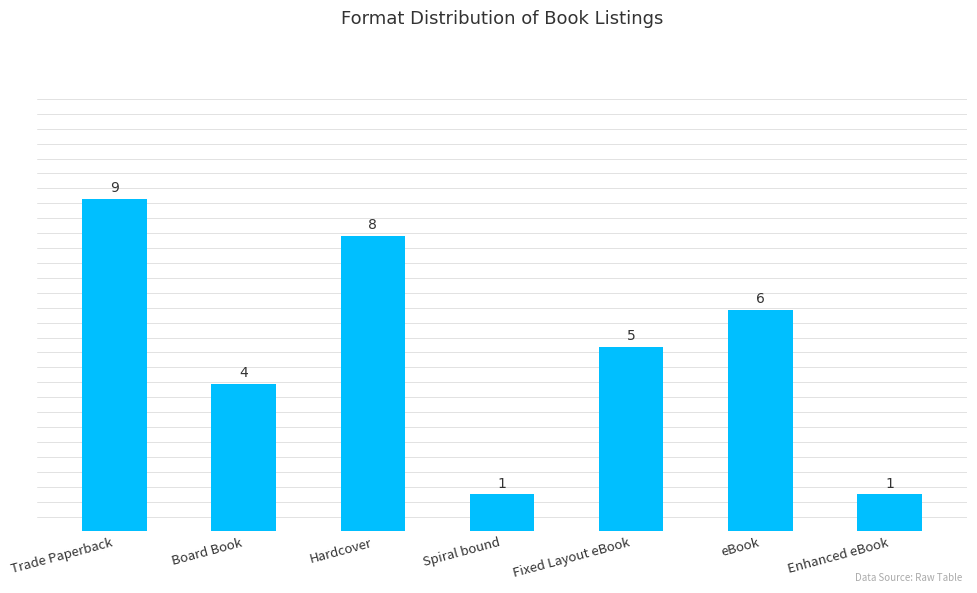

Between Spiral bound and eBook, which is larger?

eBook